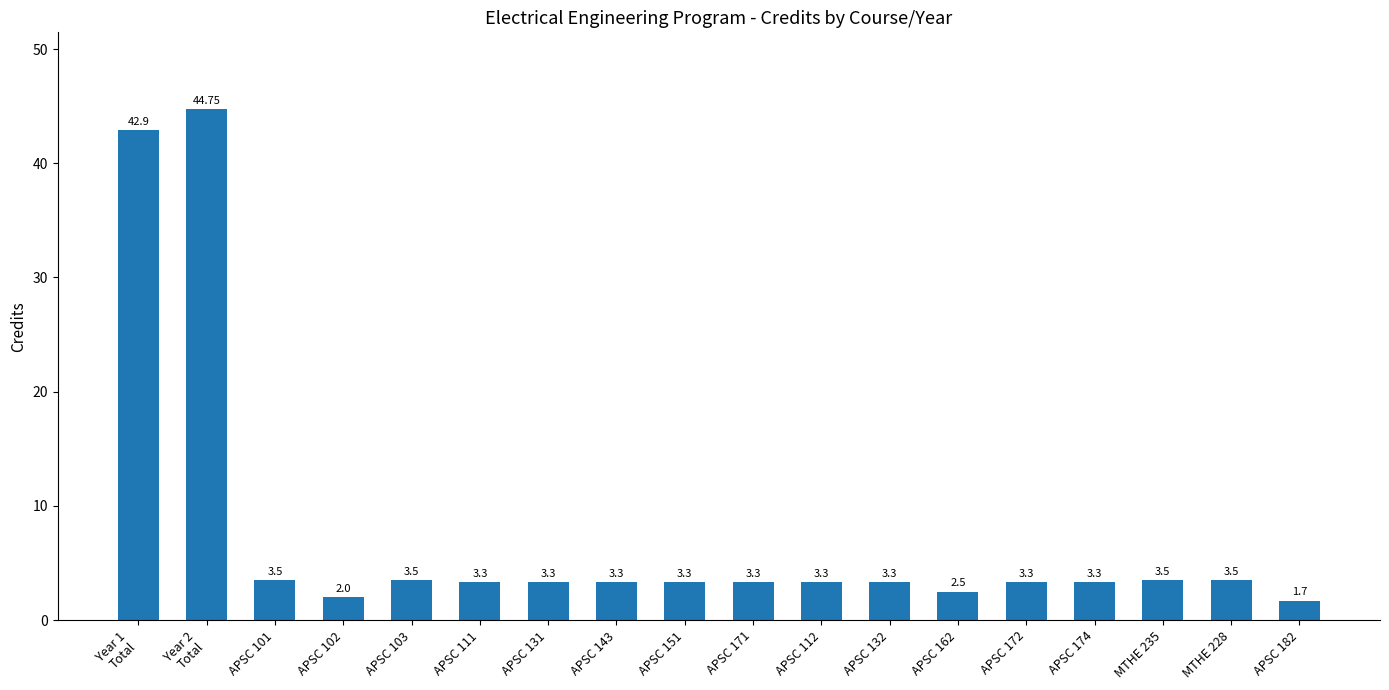

What is the sum of the values at APSC 102 and APSC 103?

5.5